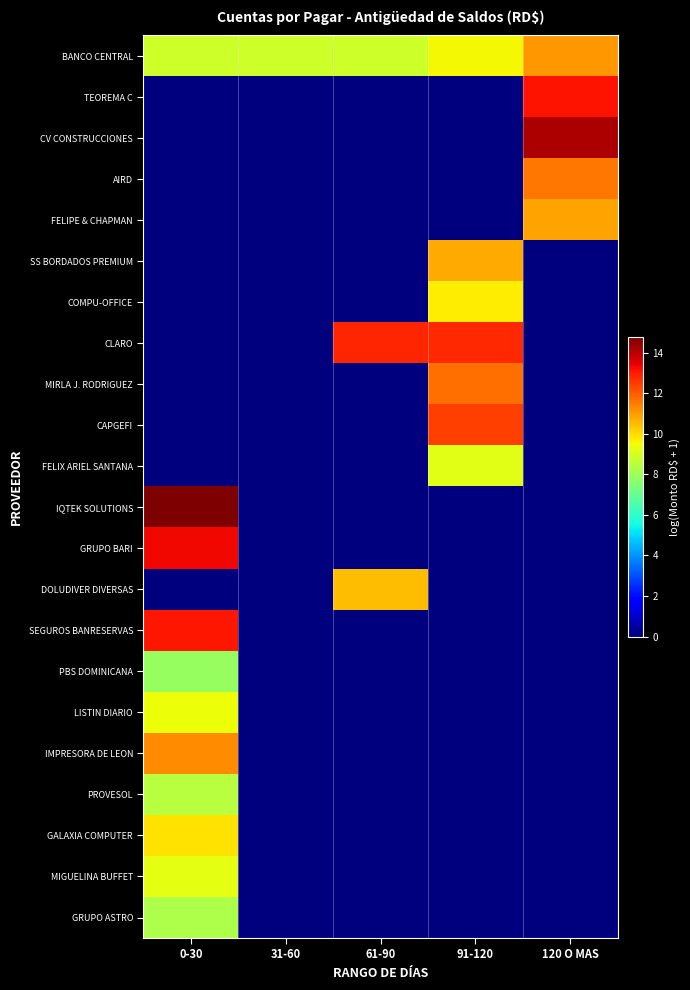

Which series has the widest spread of values?

IQTEK SOLUTIONS